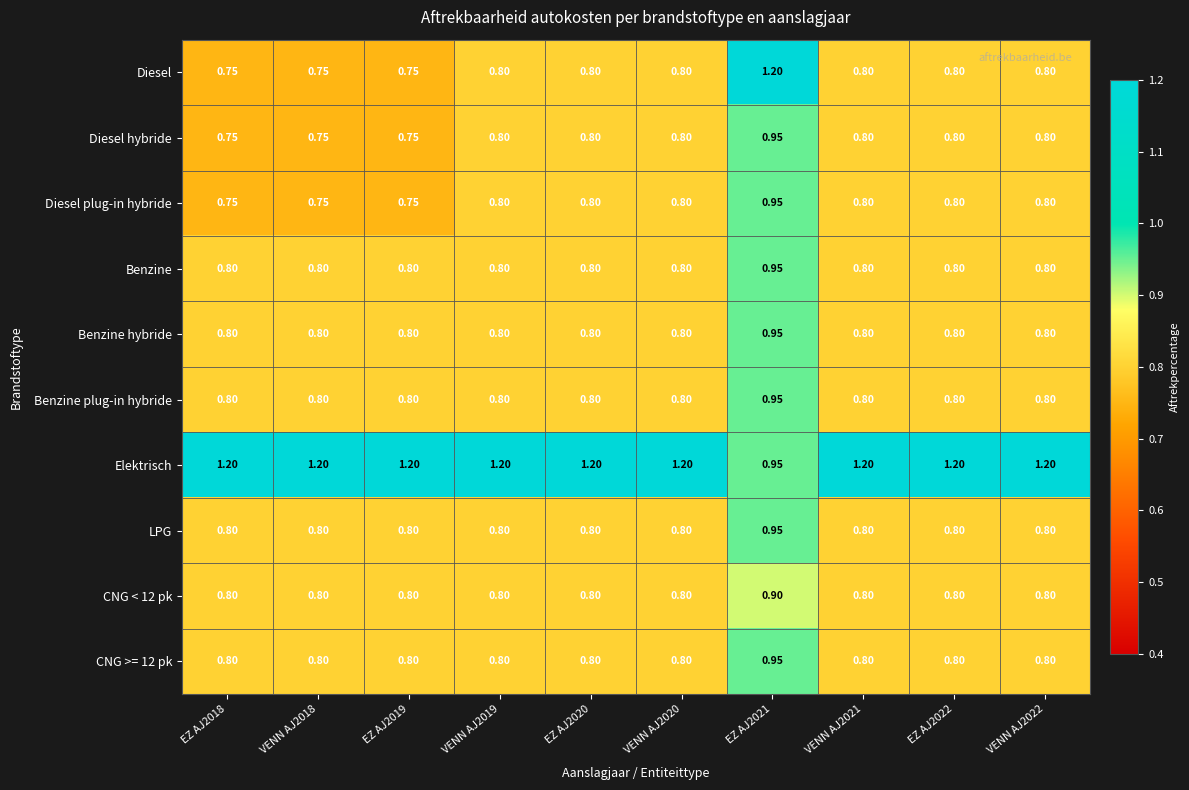

Is the value of Elektrisch at EZ AJ2021 greater than the value of Benzine plug-in hybride at VENN AJ2022?

Yes